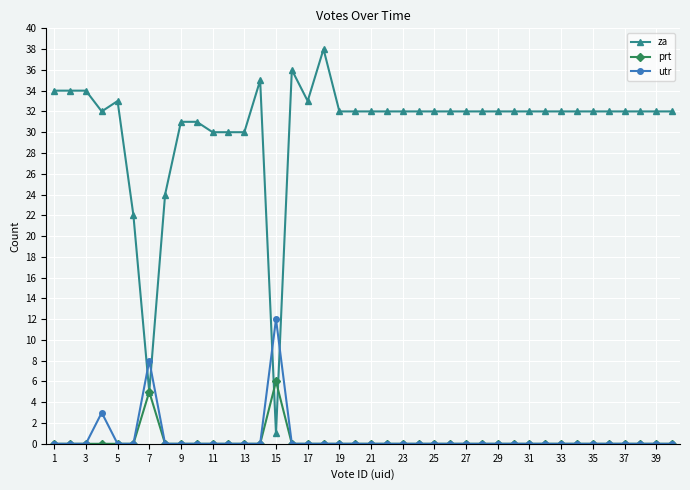

What is the sum of all prt values?

11